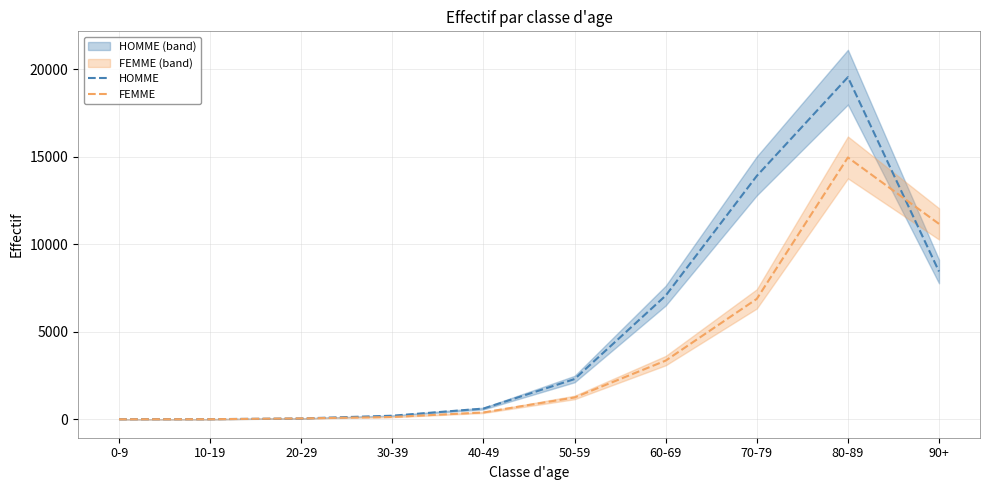

What is the sum of the FEMME values at 0-9 and 80-89?

14960